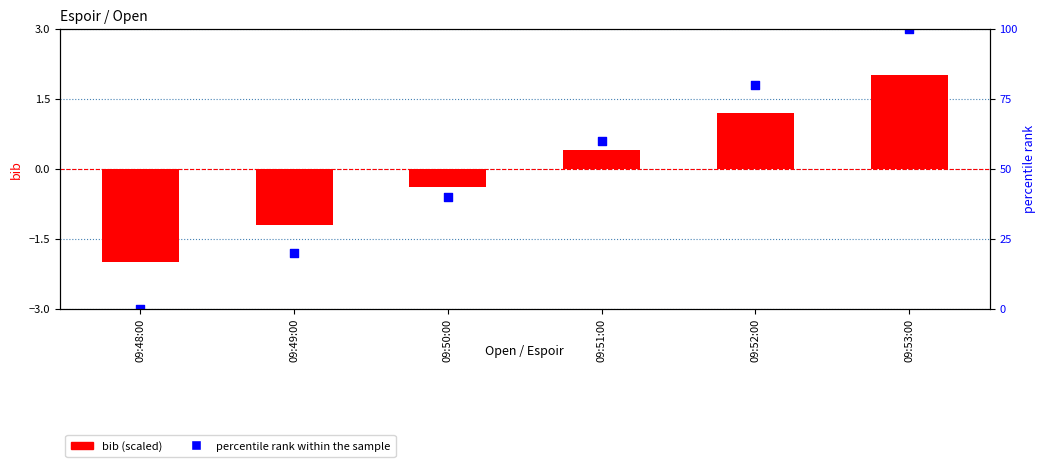

Which series reaches the minimum Y coordinate?

percentile rank within the sample